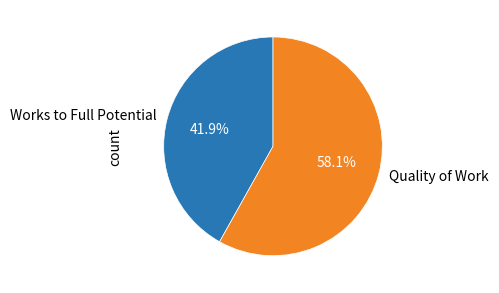

To the nearest percent, what percentage of the pie is Quality of Work?

58%